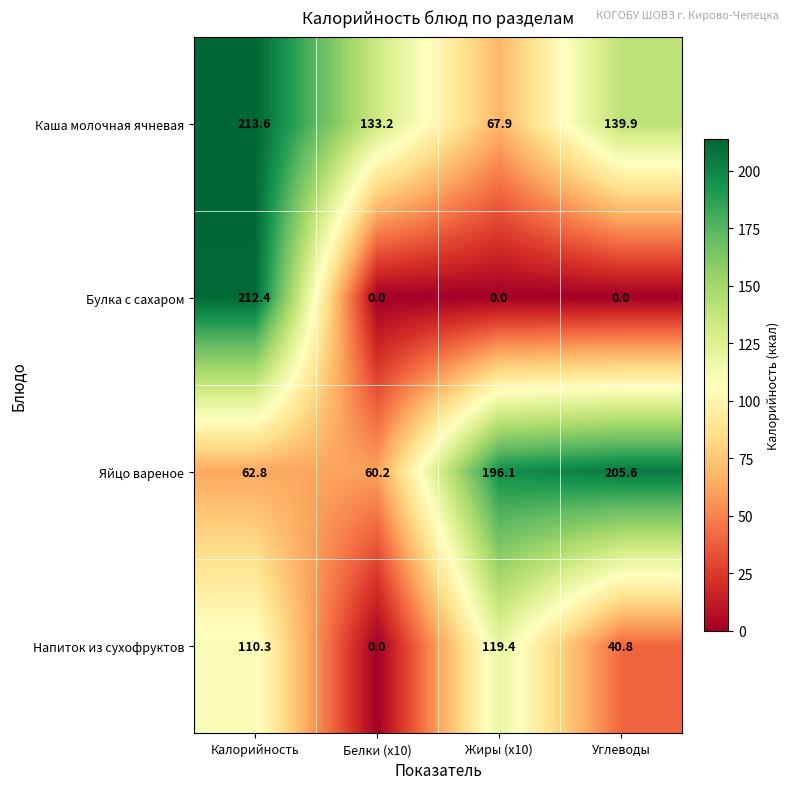

At which label is Яйцо вареное closest to 132?

Жиры (x10)